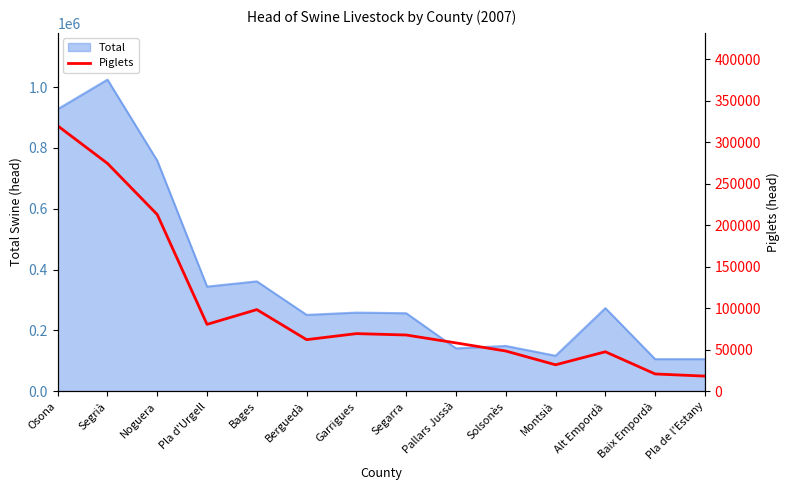

What position from the right is Bages?

10